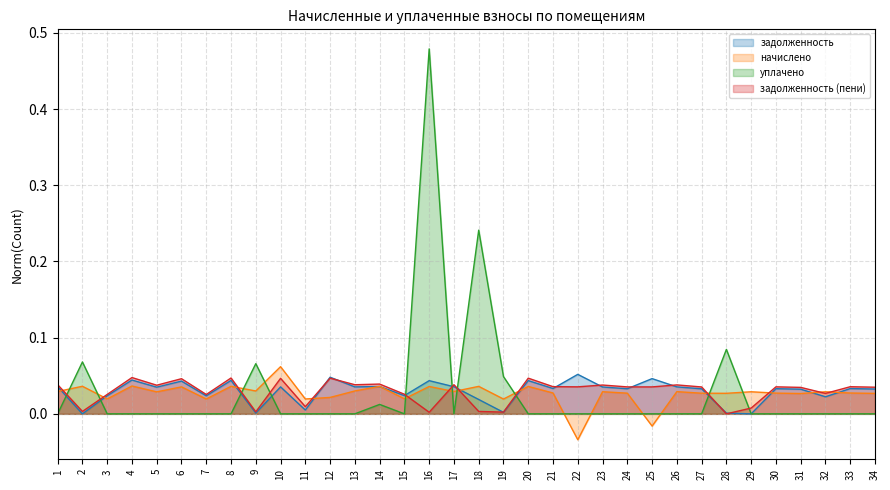

How many series are shown in this chart?

4